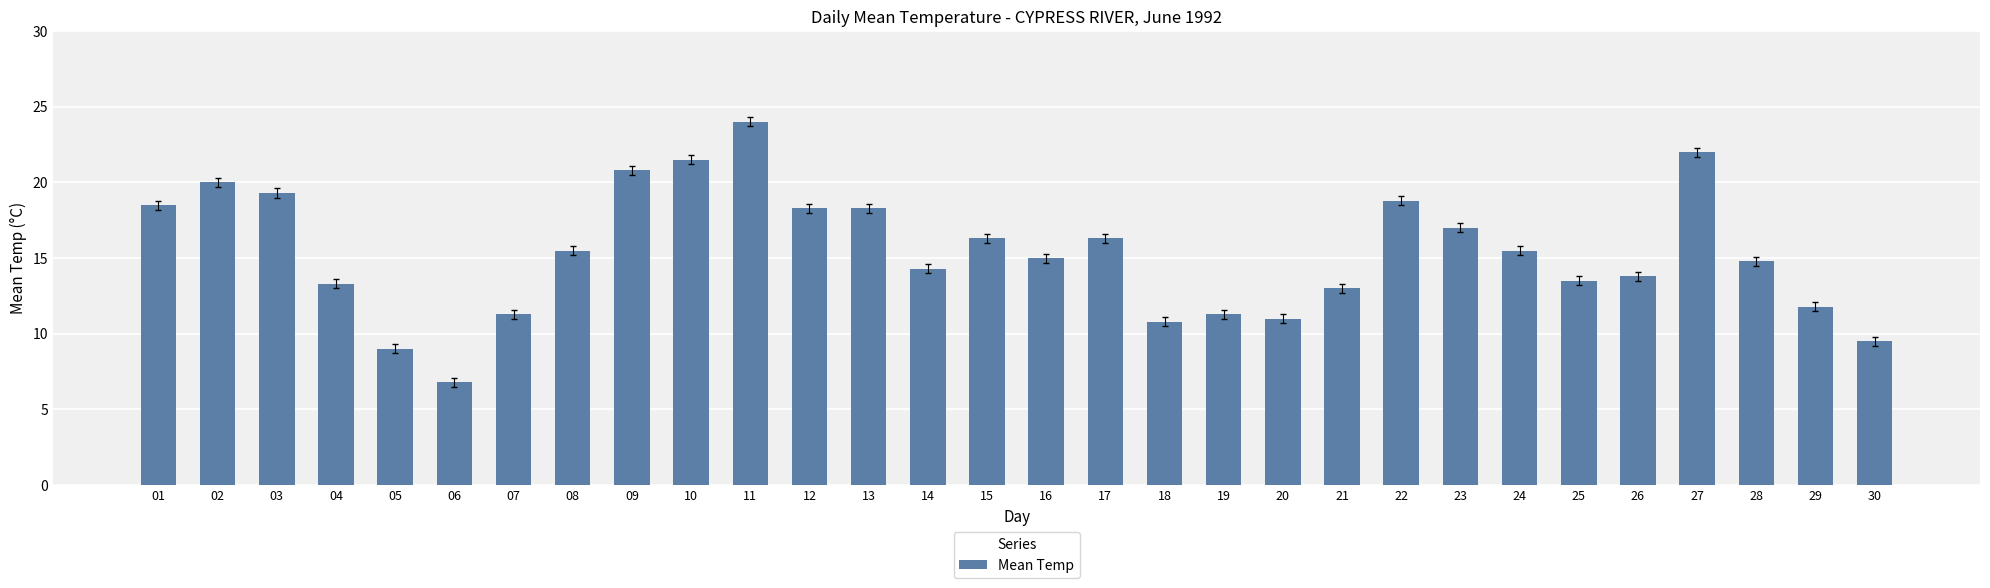

Count the number of data series in this chart.

1